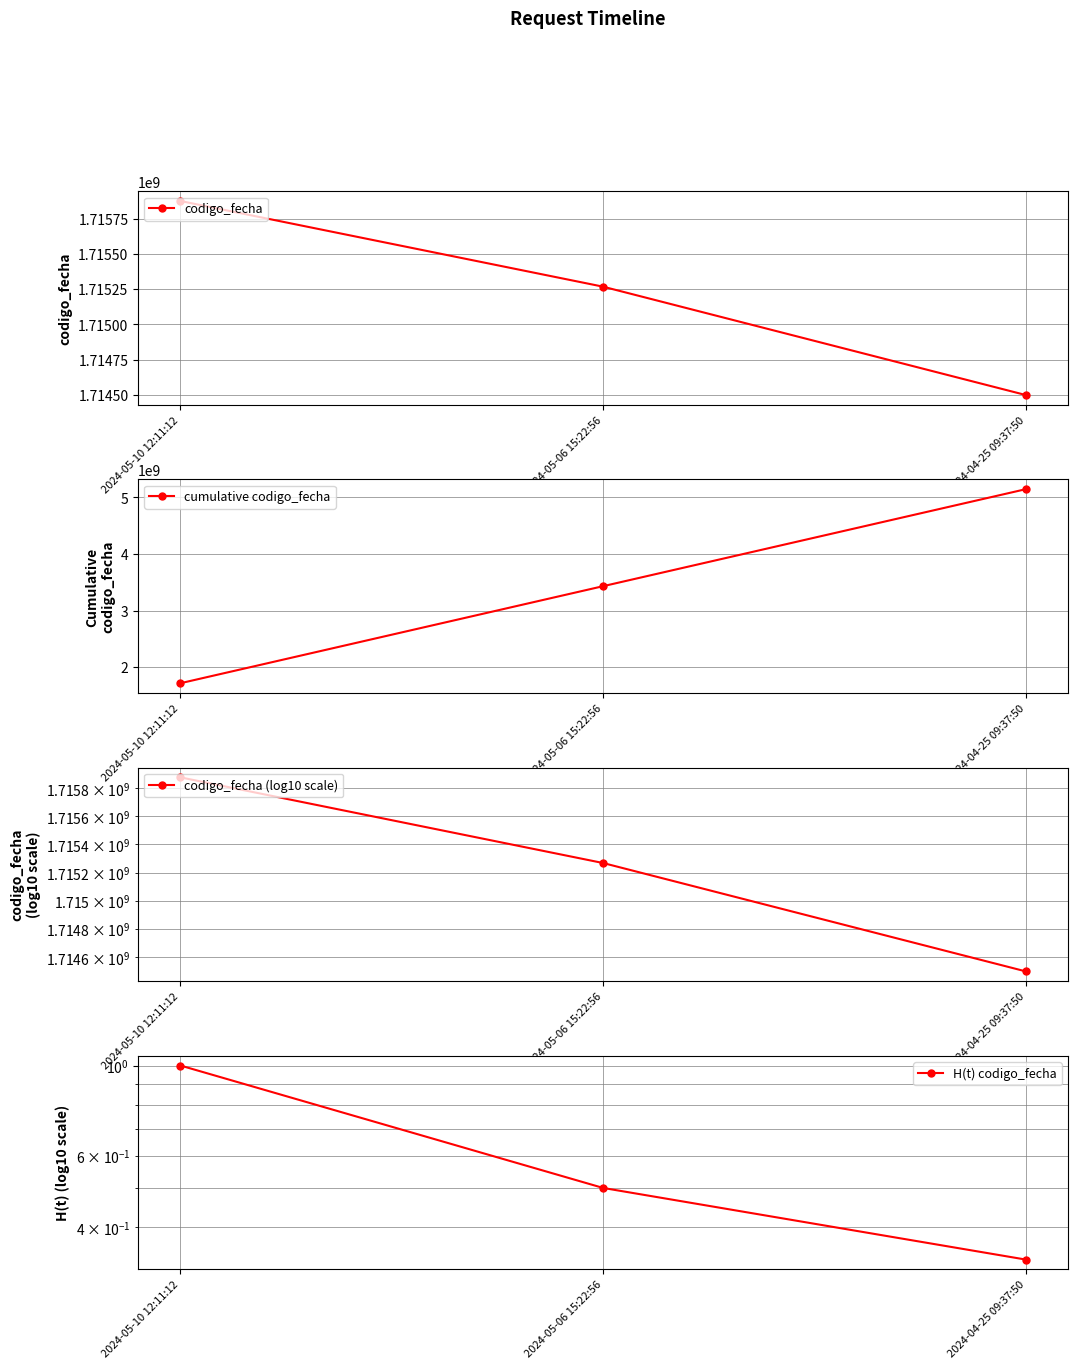

Where is codigo_fecha (log10 scale) nearest to the value 1715187730?

2024-05-06 15:22:56